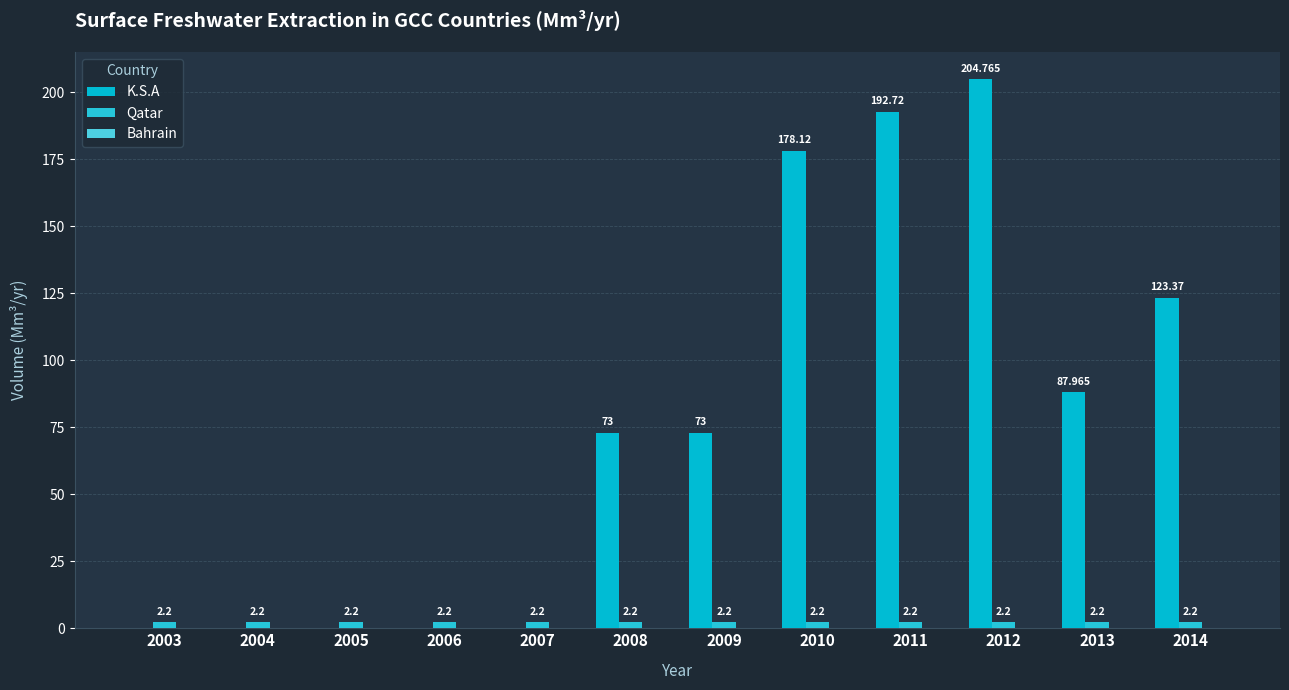

Count the number of data series in this chart.

2